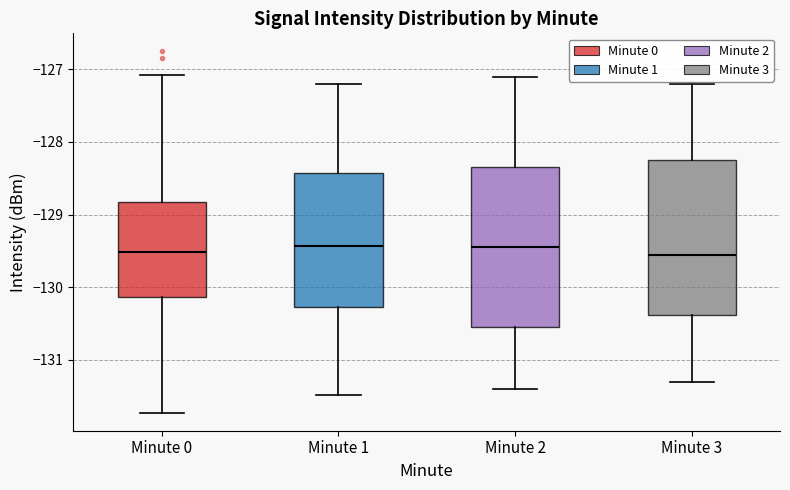

Reading left to right, read every box against the y-axis: the position of its median line, the range the box covers, and the ends of its whiskers. The values are not printed on the chart, so give them approximately, as read against the axis.

Minute 0: median -129.5, box -130.1 to -128.8, whiskers -131.7 to -127.1
Minute 1: median -129.4, box -130.3 to -128.4, whiskers -131.5 to -127.2
Minute 2: median -129.4, box -130.5 to -128.3, whiskers -131.4 to -127.1
Minute 3: median -129.5, box -130.4 to -128.2, whiskers -131.3 to -127.2